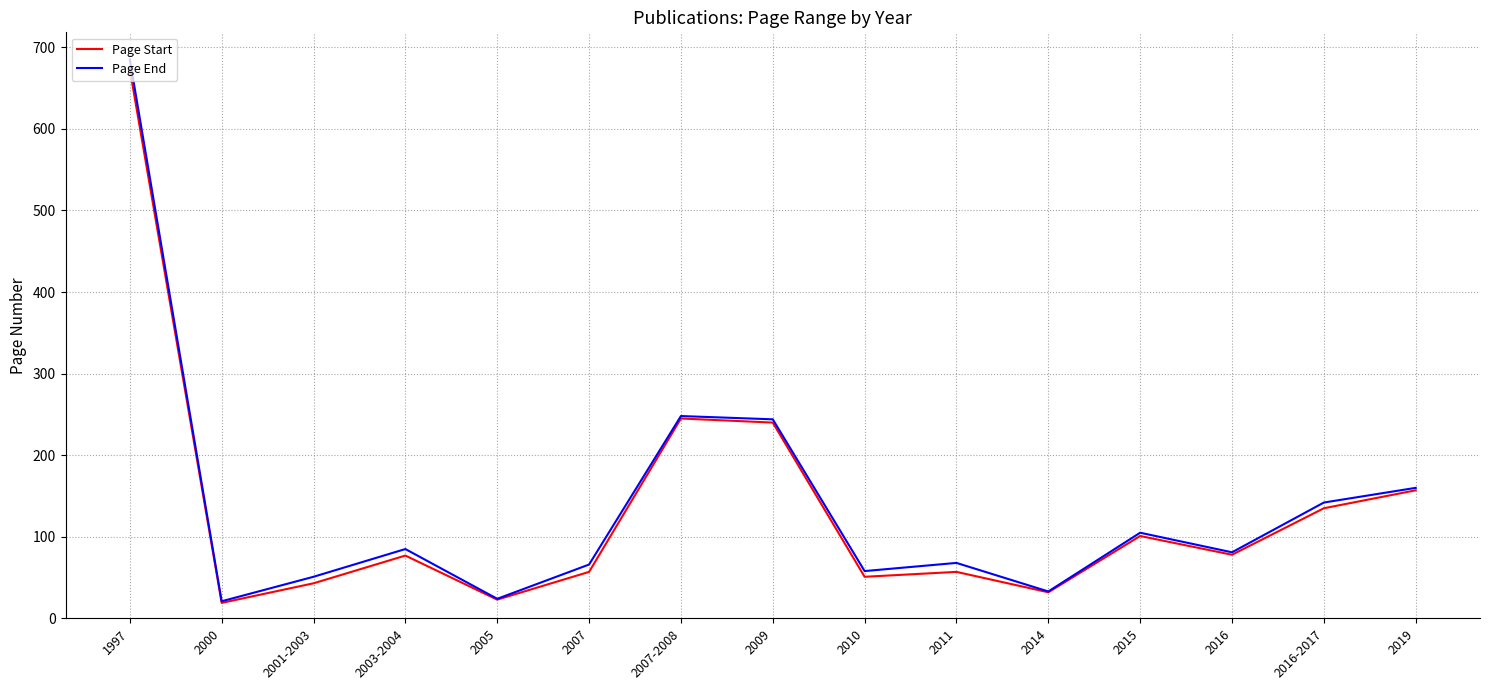

At which label does Page Start first exceed 77?

1997